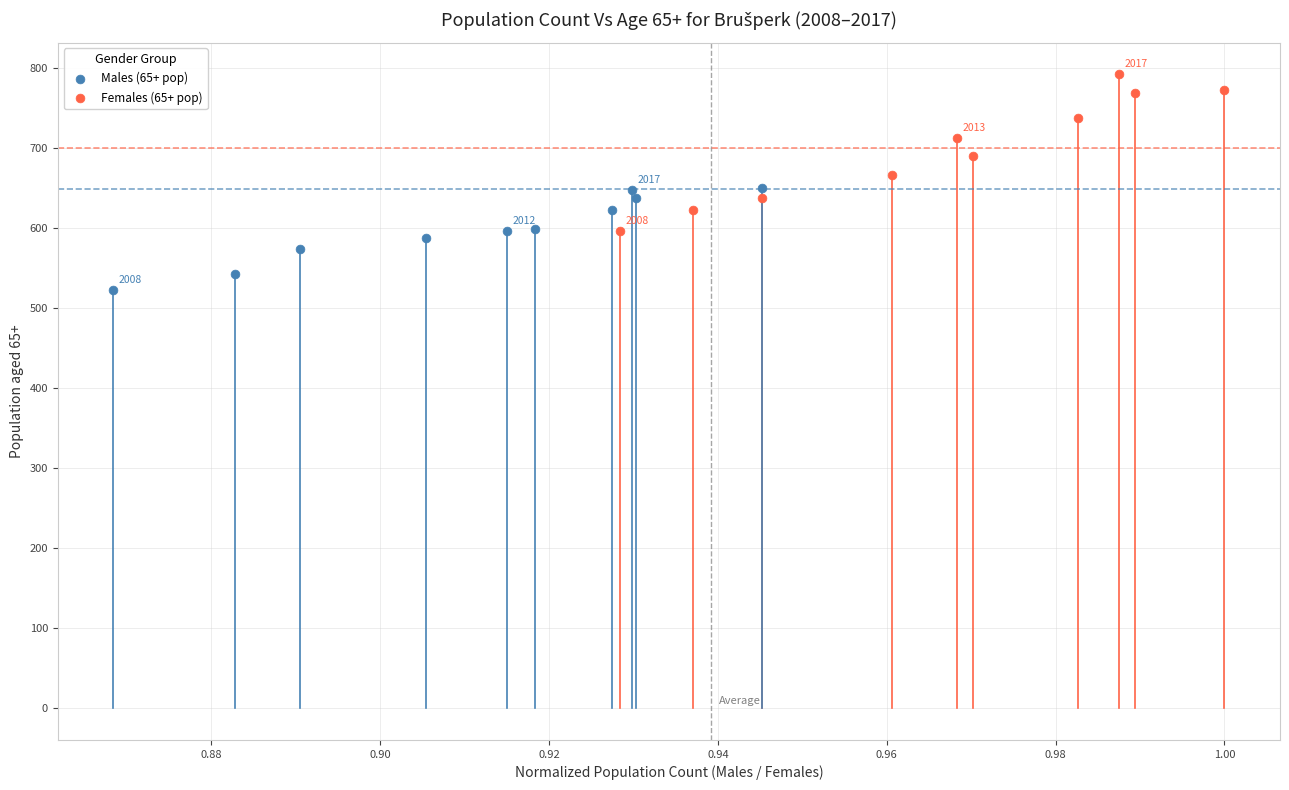

Which series contains the lowest Y value?

Males (65+ pop)